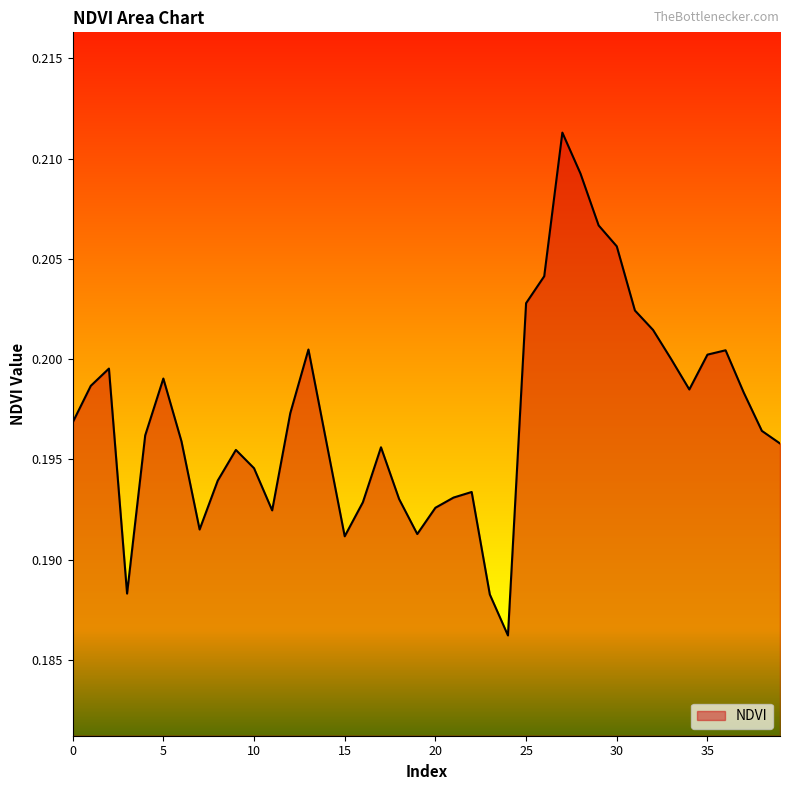

How many values are between 0 and 1?

40